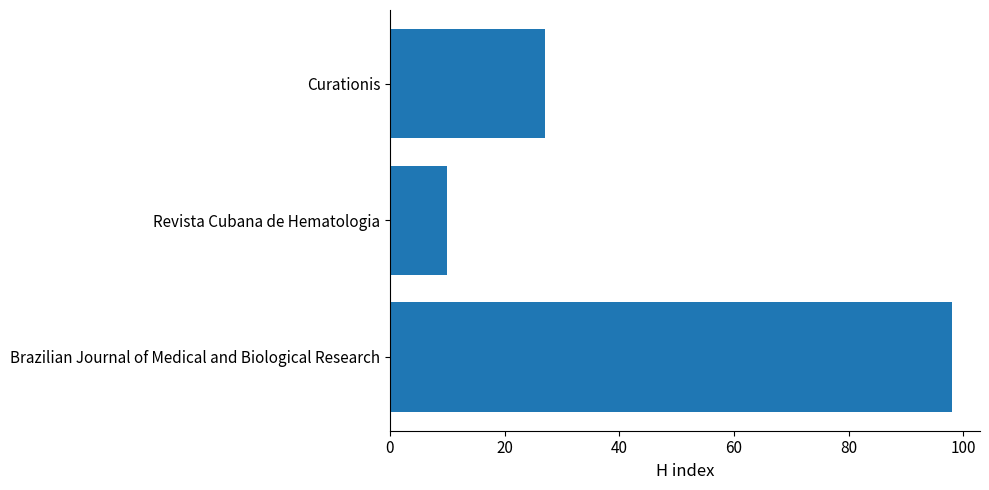

What is the average value?

45